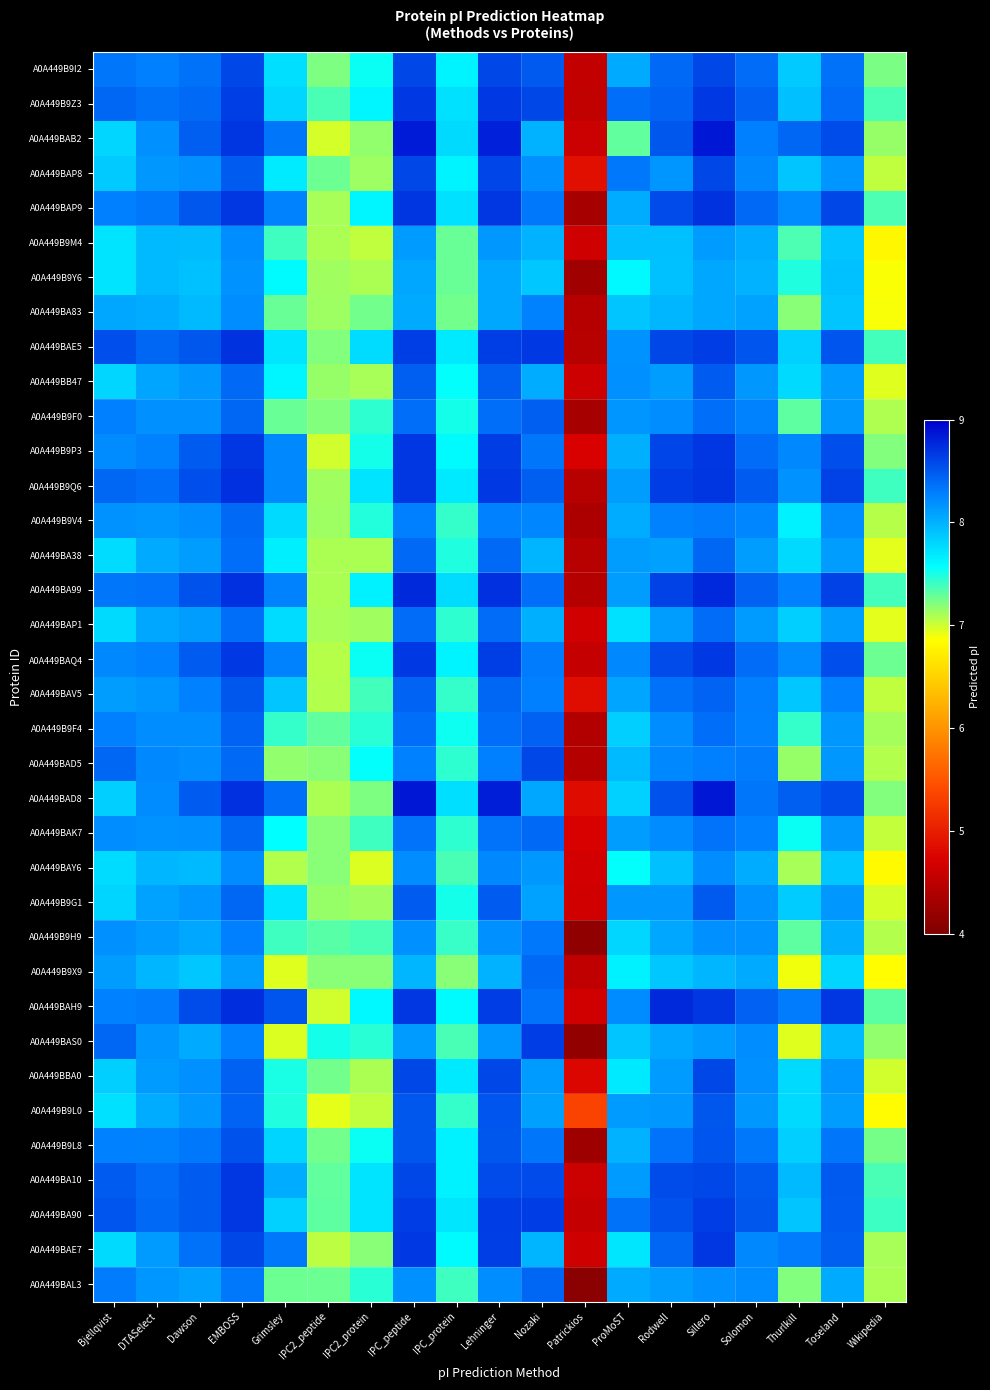

Reading left to right, transcribe all the data shown in this chart.

A0A449B9I2: Bjellqvist=8.3	DTASelect=8.3	Dawson=8.4	EMBOSS=8.6	Grimsley=7.7	IPC2_peptide=7.2	IPC2_protein=7.5	IPC_peptide=8.6	IPC_protein=7.6	Lehninger=8.6	Nozaki=8.5	Patrickios=4.5	ProMoST=8.0	Rodwell=8.4	Sillero=8.6	Solomon=8.4	Thurlkill=7.9	Toseland=8.4	Wikipedia=7.2
A0A449B9Z3: Bjellqvist=8.4	DTASelect=8.4	Dawson=8.4	EMBOSS=8.6	Grimsley=7.8	IPC2_peptide=7.4	IPC2_protein=7.6	IPC_peptide=8.7	IPC_protein=7.7	Lehninger=8.7	Nozaki=8.6	Patrickios=4.5	ProMoST=8.4	Rodwell=8.4	Sillero=8.7	Solomon=8.4	Thurlkill=7.9	Toseland=8.4	Wikipedia=7.4
A0A449BAB2: Bjellqvist=7.8	DTASelect=8.2	Dawson=8.5	EMBOSS=8.7	Grimsley=8.3	IPC2_peptide=7.0	IPC2_protein=7.2	IPC_peptide=8.8	IPC_protein=7.8	Lehninger=8.8	Nozaki=8.0	Patrickios=4.6	ProMoST=7.3	Rodwell=8.5	Sillero=8.9	Solomon=8.3	Thurlkill=8.4	Toseland=8.6	Wikipedia=7.2
A0A449BAP8: Bjellqvist=7.9	DTASelect=8.1	Dawson=8.2	EMBOSS=8.5	Grimsley=7.7	IPC2_peptide=7.3	IPC2_protein=7.1	IPC_peptide=8.6	IPC_protein=7.6	Lehninger=8.6	Nozaki=8.2	Patrickios=4.9	ProMoST=8.3	Rodwell=8.2	Sillero=8.6	Solomon=8.2	Thurlkill=7.9	Toseland=8.2	Wikipedia=7.0
A0A449BAP9: Bjellqvist=8.3	DTASelect=8.3	Dawson=8.5	EMBOSS=8.7	Grimsley=8.3	IPC2_peptide=7.1	IPC2_protein=7.6	IPC_peptide=8.7	IPC_protein=7.7	Lehninger=8.7	Nozaki=8.3	Patrickios=4.3	ProMoST=8.0	Rodwell=8.6	Sillero=8.7	Solomon=8.4	Thurlkill=8.2	Toseland=8.6	Wikipedia=7.4
A0A449B9M4: Bjellqvist=7.7	DTASelect=8.0	Dawson=7.9	EMBOSS=8.2	Grimsley=7.4	IPC2_peptide=7.1	IPC2_protein=7.0	IPC_peptide=8.1	IPC_protein=7.3	Lehninger=8.1	Nozaki=8.0	Patrickios=4.6	ProMoST=7.9	Rodwell=7.9	Sillero=8.1	Solomon=8.0	Thurlkill=7.4	Toseland=7.9	Wikipedia=6.8
A0A449B9Y6: Bjellqvist=7.7	DTASelect=8.0	Dawson=7.9	EMBOSS=8.2	Grimsley=7.6	IPC2_peptide=7.1	IPC2_protein=7.1	IPC_peptide=8.1	IPC_protein=7.3	Lehninger=8.1	Nozaki=7.9	Patrickios=4.3	ProMoST=7.6	Rodwell=7.9	Sillero=8.1	Solomon=8.0	Thurlkill=7.5	Toseland=7.9	Wikipedia=6.9
A0A449BA83: Bjellqvist=8.1	DTASelect=8.0	Dawson=8.0	EMBOSS=8.2	Grimsley=7.3	IPC2_peptide=7.1	IPC2_protein=7.2	IPC_peptide=8.0	IPC_protein=7.2	Lehninger=8.1	Nozaki=8.3	Patrickios=4.4	ProMoST=7.9	Rodwell=8.0	Sillero=8.1	Solomon=8.1	Thurlkill=7.2	Toseland=7.9	Wikipedia=6.9
A0A449BAE5: Bjellqvist=8.6	DTASelect=8.4	Dawson=8.5	EMBOSS=8.7	Grimsley=7.7	IPC2_peptide=7.2	IPC2_protein=7.8	IPC_peptide=8.6	IPC_protein=7.7	Lehninger=8.6	Nozaki=8.7	Patrickios=4.5	ProMoST=8.2	Rodwell=8.6	Sillero=8.7	Solomon=8.5	Thurlkill=7.8	Toseland=8.5	Wikipedia=7.4
A0A449BB47: Bjellqvist=7.8	DTASelect=8.1	Dawson=8.1	EMBOSS=8.4	Grimsley=7.6	IPC2_peptide=7.1	IPC2_protein=7.1	IPC_peptide=8.5	IPC_protein=7.6	Lehninger=8.5	Nozaki=8.0	Patrickios=4.6	ProMoST=8.2	Rodwell=8.1	Sillero=8.5	Solomon=8.1	Thurlkill=7.8	Toseland=8.1	Wikipedia=6.9
A0A449B9F0: Bjellqvist=8.3	DTASelect=8.2	Dawson=8.2	EMBOSS=8.4	Grimsley=7.3	IPC2_peptide=7.2	IPC2_protein=7.4	IPC_peptide=8.4	IPC_protein=7.5	Lehninger=8.4	Nozaki=8.5	Patrickios=4.3	ProMoST=8.2	Rodwell=8.2	Sillero=8.4	Solomon=8.3	Thurlkill=7.3	Toseland=8.1	Wikipedia=7.1
A0A449B9P3: Bjellqvist=8.2	DTASelect=8.3	Dawson=8.5	EMBOSS=8.7	Grimsley=8.2	IPC2_peptide=7.0	IPC2_protein=7.5	IPC_peptide=8.7	IPC_protein=7.6	Lehninger=8.7	Nozaki=8.3	Patrickios=4.7	ProMoST=8.0	Rodwell=8.6	Sillero=8.7	Solomon=8.4	Thurlkill=8.2	Toseland=8.6	Wikipedia=7.2
A0A449B9Q6: Bjellqvist=8.4	DTASelect=8.4	Dawson=8.6	EMBOSS=8.7	Grimsley=8.2	IPC2_peptide=7.1	IPC2_protein=7.7	IPC_peptide=8.7	IPC_protein=7.7	Lehninger=8.7	Nozaki=8.5	Patrickios=4.5	ProMoST=8.1	Rodwell=8.7	Sillero=8.7	Solomon=8.5	Thurlkill=8.2	Toseland=8.6	Wikipedia=7.4
A0A449B9V4: Bjellqvist=8.2	DTASelect=8.2	Dawson=8.2	EMBOSS=8.4	Grimsley=7.8	IPC2_peptide=7.1	IPC2_protein=7.5	IPC_peptide=8.3	IPC_protein=7.4	Lehninger=8.3	Nozaki=8.2	Patrickios=4.4	ProMoST=8.0	Rodwell=8.3	Sillero=8.3	Solomon=8.2	Thurlkill=7.6	Toseland=8.2	Wikipedia=7.1
A0A449BA38: Bjellqvist=7.8	DTASelect=8.0	Dawson=8.1	EMBOSS=8.4	Grimsley=7.7	IPC2_peptide=7.1	IPC2_protein=7.1	IPC_peptide=8.4	IPC_protein=7.5	Lehninger=8.4	Nozaki=8.0	Patrickios=4.5	ProMoST=8.1	Rodwell=8.1	Sillero=8.4	Solomon=8.1	Thurlkill=7.8	Toseland=8.1	Wikipedia=6.9
A0A449BA99: Bjellqvist=8.3	DTASelect=8.3	Dawson=8.5	EMBOSS=8.7	Grimsley=8.3	IPC2_peptide=7.1	IPC2_protein=7.6	IPC_peptide=8.8	IPC_protein=7.8	Lehninger=8.7	Nozaki=8.4	Patrickios=4.4	ProMoST=8.1	Rodwell=8.6	Sillero=8.8	Solomon=8.4	Thurlkill=8.3	Toseland=8.6	Wikipedia=7.4
A0A449BAP1: Bjellqvist=7.8	DTASelect=8.1	Dawson=8.1	EMBOSS=8.4	Grimsley=7.8	IPC2_peptide=7.1	IPC2_protein=7.1	IPC_peptide=8.4	IPC_protein=7.4	Lehninger=8.4	Nozaki=8.0	Patrickios=4.6	ProMoST=7.7	Rodwell=8.1	Sillero=8.4	Solomon=8.1	Thurlkill=7.8	Toseland=8.1	Wikipedia=6.9
A0A449BAQ4: Bjellqvist=8.2	DTASelect=8.3	Dawson=8.5	EMBOSS=8.7	Grimsley=8.3	IPC2_peptide=7.1	IPC2_protein=7.5	IPC_peptide=8.7	IPC_protein=7.6	Lehninger=8.6	Nozaki=8.3	Patrickios=4.6	ProMoST=8.2	Rodwell=8.6	Sillero=8.7	Solomon=8.4	Thurlkill=8.2	Toseland=8.6	Wikipedia=7.3
A0A449BAV5: Bjellqvist=8.1	DTASelect=8.2	Dawson=8.3	EMBOSS=8.5	Grimsley=7.9	IPC2_peptide=7.1	IPC2_protein=7.4	IPC_peptide=8.4	IPC_protein=7.4	Lehninger=8.4	Nozaki=8.3	Patrickios=4.8	ProMoST=8.1	Rodwell=8.4	Sillero=8.4	Solomon=8.3	Thurlkill=7.9	Toseland=8.3	Wikipedia=7.0
A0A449B9F4: Bjellqvist=8.3	DTASelect=8.2	Dawson=8.2	EMBOSS=8.4	Grimsley=7.4	IPC2_peptide=7.3	IPC2_protein=7.5	IPC_peptide=8.4	IPC_protein=7.5	Lehninger=8.4	Nozaki=8.4	Patrickios=4.4	ProMoST=7.8	Rodwell=8.2	Sillero=8.4	Solomon=8.3	Thurlkill=7.4	Toseland=8.1	Wikipedia=7.1
A0A449BAD5: Bjellqvist=8.4	DTASelect=8.2	Dawson=8.2	EMBOSS=8.4	Grimsley=7.2	IPC2_peptide=7.2	IPC2_protein=7.6	IPC_peptide=8.3	IPC_protein=7.4	Lehninger=8.3	Nozaki=8.6	Patrickios=4.4	ProMoST=8.0	Rodwell=8.2	Sillero=8.3	Solomon=8.3	Thurlkill=7.1	Toseland=8.1	Wikipedia=7.1
A0A449BAD8: Bjellqvist=7.8	DTASelect=8.2	Dawson=8.5	EMBOSS=8.7	Grimsley=8.4	IPC2_peptide=7.1	IPC2_protein=7.2	IPC_peptide=8.9	IPC_protein=7.7	Lehninger=8.8	Nozaki=8.1	Patrickios=4.8	ProMoST=7.8	Rodwell=8.5	Sillero=8.9	Solomon=8.3	Thurlkill=8.5	Toseland=8.6	Wikipedia=7.2
A0A449BAK7: Bjellqvist=8.2	DTASelect=8.2	Dawson=8.2	EMBOSS=8.4	Grimsley=7.6	IPC2_peptide=7.2	IPC2_protein=7.4	IPC_peptide=8.3	IPC_protein=7.4	Lehninger=8.3	Nozaki=8.4	Patrickios=4.7	ProMoST=8.1	Rodwell=8.2	Sillero=8.3	Solomon=8.3	Thurlkill=7.5	Toseland=8.1	Wikipedia=7.0
A0A449BAY6: Bjellqvist=7.8	DTASelect=8.0	Dawson=8.0	EMBOSS=8.2	Grimsley=7.1	IPC2_peptide=7.2	IPC2_protein=7.0	IPC_peptide=8.2	IPC_protein=7.4	Lehninger=8.2	Nozaki=8.1	Patrickios=4.7	ProMoST=7.6	Rodwell=7.9	Sillero=8.2	Solomon=8.0	Thurlkill=7.1	Toseland=7.9	Wikipedia=6.8
A0A449B9G1: Bjellqvist=7.8	DTASelect=8.1	Dawson=8.2	EMBOSS=8.4	Grimsley=7.7	IPC2_peptide=7.1	IPC2_protein=7.1	IPC_peptide=8.5	IPC_protein=7.5	Lehninger=8.5	Nozaki=8.1	Patrickios=4.6	ProMoST=8.1	Rodwell=8.1	Sillero=8.5	Solomon=8.2	Thurlkill=7.8	Toseland=8.1	Wikipedia=7.0
A0A449B9H9: Bjellqvist=8.2	DTASelect=8.1	Dawson=8.1	EMBOSS=8.3	Grimsley=7.4	IPC2_peptide=7.3	IPC2_protein=7.4	IPC_peptide=8.2	IPC_protein=7.4	Lehninger=8.2	Nozaki=8.3	Patrickios=4.2	ProMoST=7.8	Rodwell=8.1	Sillero=8.2	Solomon=8.2	Thurlkill=7.3	Toseland=8.0	Wikipedia=7.1
A0A449B9X9: Bjellqvist=8.1	DTASelect=8.0	Dawson=7.9	EMBOSS=8.1	Grimsley=6.9	IPC2_peptide=7.2	IPC2_protein=7.2	IPC_peptide=8.0	IPC_protein=7.2	Lehninger=8.0	Nozaki=8.4	Patrickios=4.5	ProMoST=7.6	Rodwell=7.9	Sillero=8.0	Solomon=8.0	Thurlkill=6.9	Toseland=7.8	Wikipedia=6.8
A0A449BAH9: Bjellqvist=8.3	DTASelect=8.3	Dawson=8.6	EMBOSS=8.7	Grimsley=8.5	IPC2_peptide=7.0	IPC2_protein=7.6	IPC_peptide=8.7	IPC_protein=7.6	Lehninger=8.7	Nozaki=8.3	Patrickios=4.7	ProMoST=8.2	Rodwell=8.8	Sillero=8.7	Solomon=8.4	Thurlkill=8.3	Toseland=8.7	Wikipedia=7.3
A0A449BAS0: Bjellqvist=8.4	DTASelect=8.2	Dawson=8.0	EMBOSS=8.3	Grimsley=7.0	IPC2_peptide=7.5	IPC2_protein=7.5	IPC_peptide=8.1	IPC_protein=7.4	Lehninger=8.2	Nozaki=8.7	Patrickios=4.2	ProMoST=7.9	Rodwell=8.1	Sillero=8.1	Solomon=8.2	Thurlkill=6.9	Toseland=8.0	Wikipedia=7.2
A0A449BBA0: Bjellqvist=7.8	DTASelect=8.1	Dawson=8.2	EMBOSS=8.4	Grimsley=7.5	IPC2_peptide=7.2	IPC2_protein=7.1	IPC_peptide=8.6	IPC_protein=7.7	Lehninger=8.6	Nozaki=8.1	Patrickios=4.8	ProMoST=7.7	Rodwell=8.1	Sillero=8.6	Solomon=8.2	Thurlkill=7.8	Toseland=8.2	Wikipedia=7.0
A0A449B9L0: Bjellqvist=7.7	DTASelect=8.0	Dawson=8.1	EMBOSS=8.4	Grimsley=7.5	IPC2_peptide=6.9	IPC2_protein=7.0	IPC_peptide=8.5	IPC_protein=7.4	Lehninger=8.5	Nozaki=8.1	Patrickios=5.3	ProMoST=8.1	Rodwell=8.1	Sillero=8.5	Solomon=8.1	Thurlkill=7.8	Toseland=8.1	Wikipedia=6.8
A0A449B9L8: Bjellqvist=8.3	DTASelect=8.3	Dawson=8.3	EMBOSS=8.5	Grimsley=7.8	IPC2_peptide=7.2	IPC2_protein=7.5	IPC_peptide=8.5	IPC_protein=7.6	Lehninger=8.5	Nozaki=8.3	Patrickios=4.3	ProMoST=8.0	Rodwell=8.3	Sillero=8.5	Solomon=8.3	Thurlkill=7.8	Toseland=8.3	Wikipedia=7.2
A0A449BA10: Bjellqvist=8.5	DTASelect=8.4	Dawson=8.5	EMBOSS=8.7	Grimsley=8.0	IPC2_peptide=7.3	IPC2_protein=7.7	IPC_peptide=8.6	IPC_protein=7.6	Lehninger=8.6	Nozaki=8.6	Patrickios=4.6	ProMoST=8.1	Rodwell=8.6	Sillero=8.6	Solomon=8.5	Thurlkill=8.0	Toseland=8.5	Wikipedia=7.4
A0A449BA90: Bjellqvist=8.5	DTASelect=8.4	Dawson=8.5	EMBOSS=8.7	Grimsley=7.8	IPC2_peptide=7.3	IPC2_protein=7.7	IPC_peptide=8.7	IPC_protein=7.7	Lehninger=8.7	Nozaki=8.7	Patrickios=4.6	ProMoST=8.4	Rodwell=8.5	Sillero=8.7	Solomon=8.5	Thurlkill=7.9	Toseland=8.5	Wikipedia=7.4
A0A449BAE7: Bjellqvist=7.8	DTASelect=8.1	Dawson=8.4	EMBOSS=8.6	Grimsley=8.3	IPC2_peptide=7.0	IPC2_protein=7.2	IPC_peptide=8.7	IPC_protein=7.6	Lehninger=8.6	Nozaki=8.0	Patrickios=4.6	ProMoST=7.7	Rodwell=8.4	Sillero=8.7	Solomon=8.2	Thurlkill=8.3	Toseland=8.5	Wikipedia=7.1
A0A449BAL3: Bjellqvist=8.3	DTASelect=8.2	Dawson=8.1	EMBOSS=8.3	Grimsley=7.3	IPC2_peptide=7.3	IPC2_protein=7.5	IPC_peptide=8.2	IPC_protein=7.4	Lehninger=8.2	Nozaki=8.4	Patrickios=4.1	ProMoST=8.0	Rodwell=8.1	Sillero=8.2	Solomon=8.2	Thurlkill=7.2	Toseland=8.0	Wikipedia=7.1